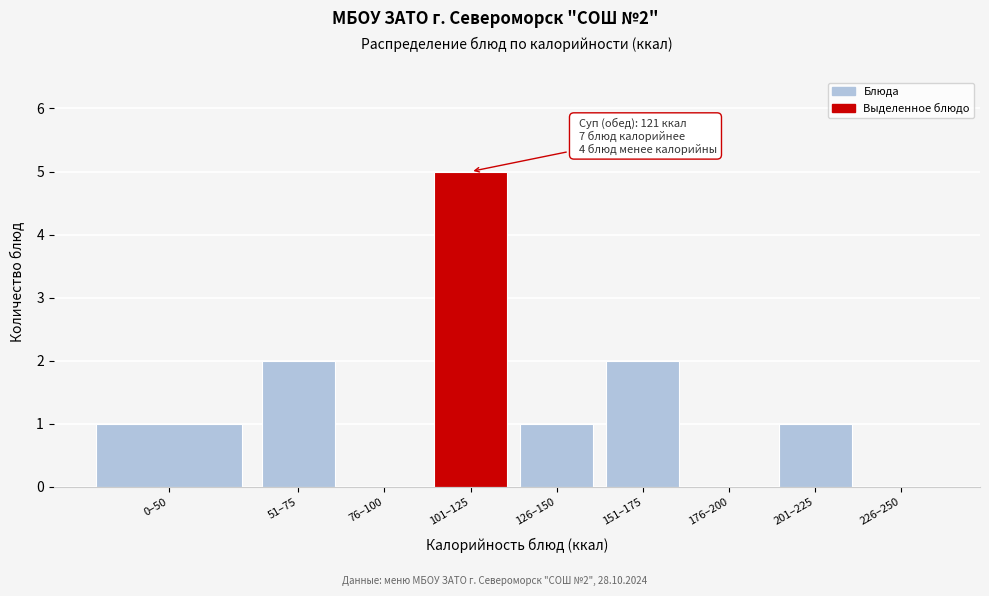

Reading right to left, list all the values displayed in this chart.

226–250=0	201–225=1	176–200=0	151–175=2	126–150=1	101–125=5	76–100=0	51–75=2	0–50=1